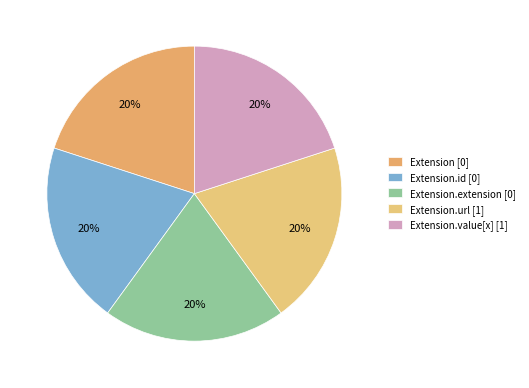

To the nearest percent, what is the difference between the largest and smallest slice percentages?

0%